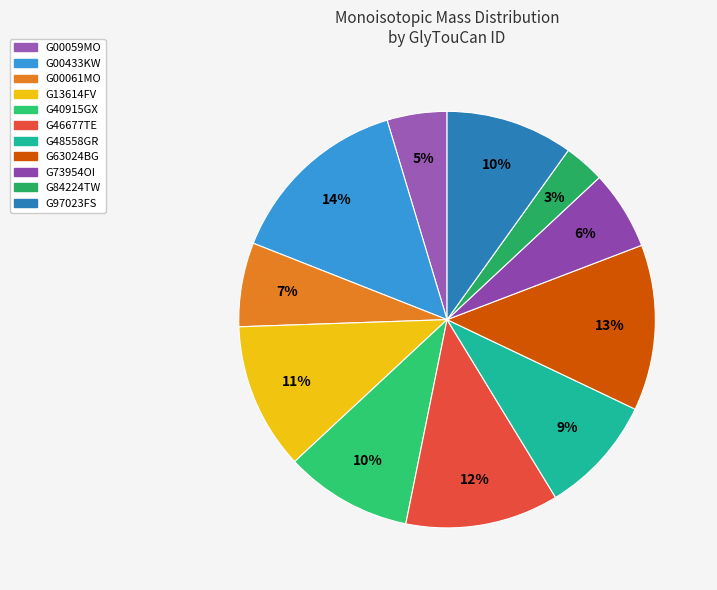

To the nearest percent, what is the average slice percentage?

9%